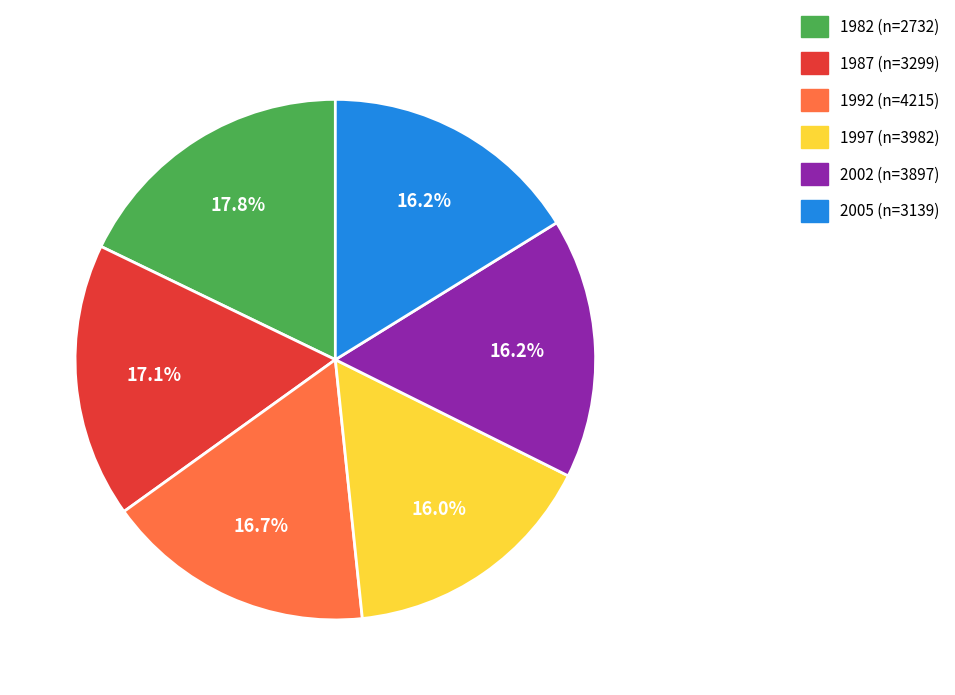

What percentage is the 1987 (n=3299) slice, to the nearest percent?

17%